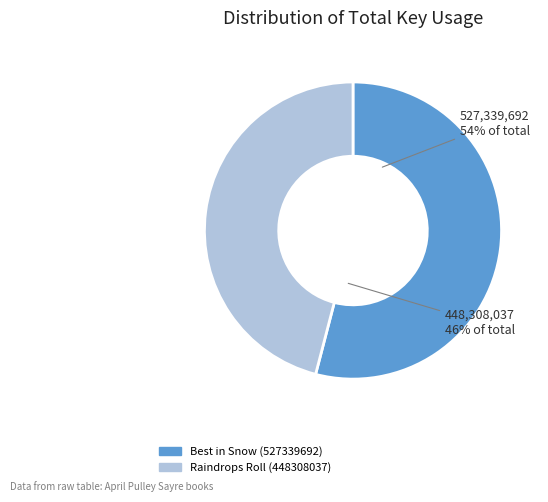

To the nearest percent, what is the difference between the largest and smallest slice percentages?

8%